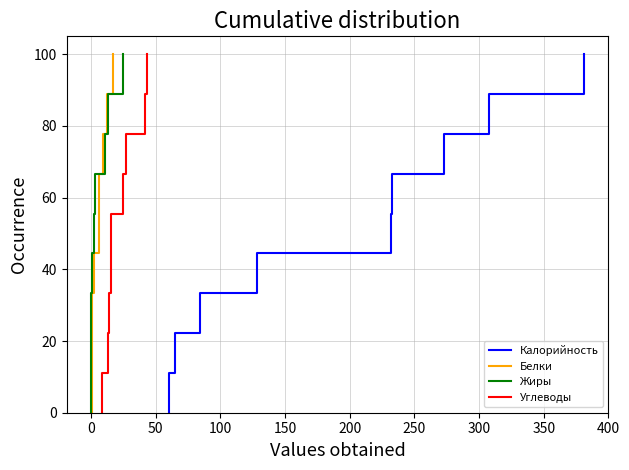

List the series in order of their peak value, lowest first.

Калорийность, Белки, Жиры, Углеводы